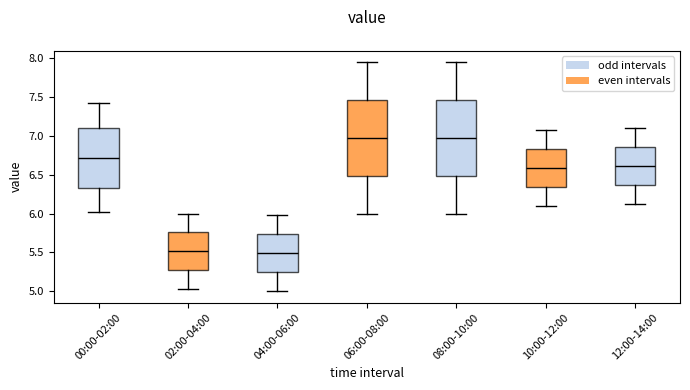

Where does the median line of the box for 04:00-06:00 sit on the y-axis? The values are not printed on the chart, so give them approximately, as read against the axis.

5.50